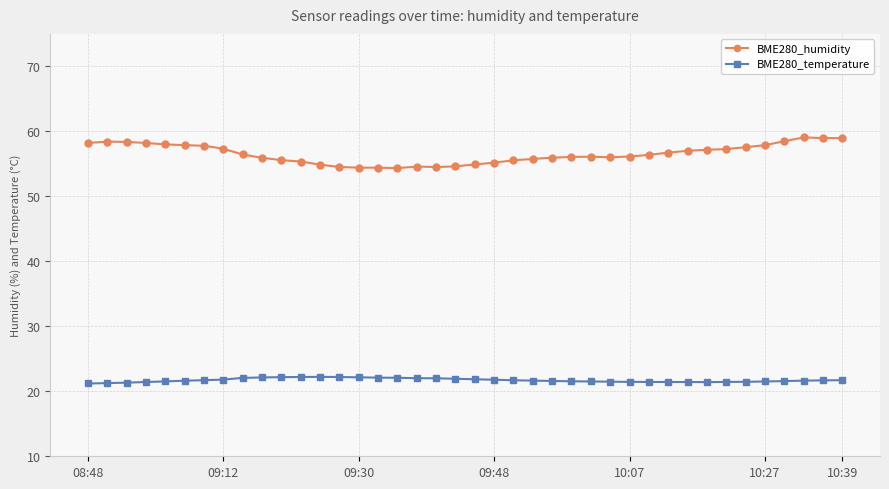

At how many categories does at least one series exceed 29?

40